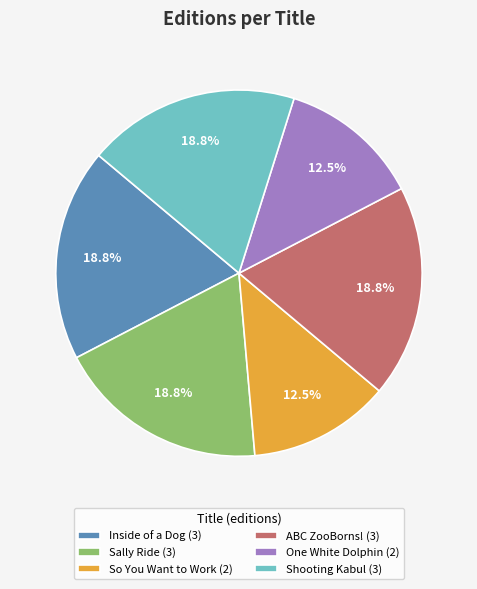

To the nearest percent, what percentage of the pie is ABC ZooBorns!?

19%